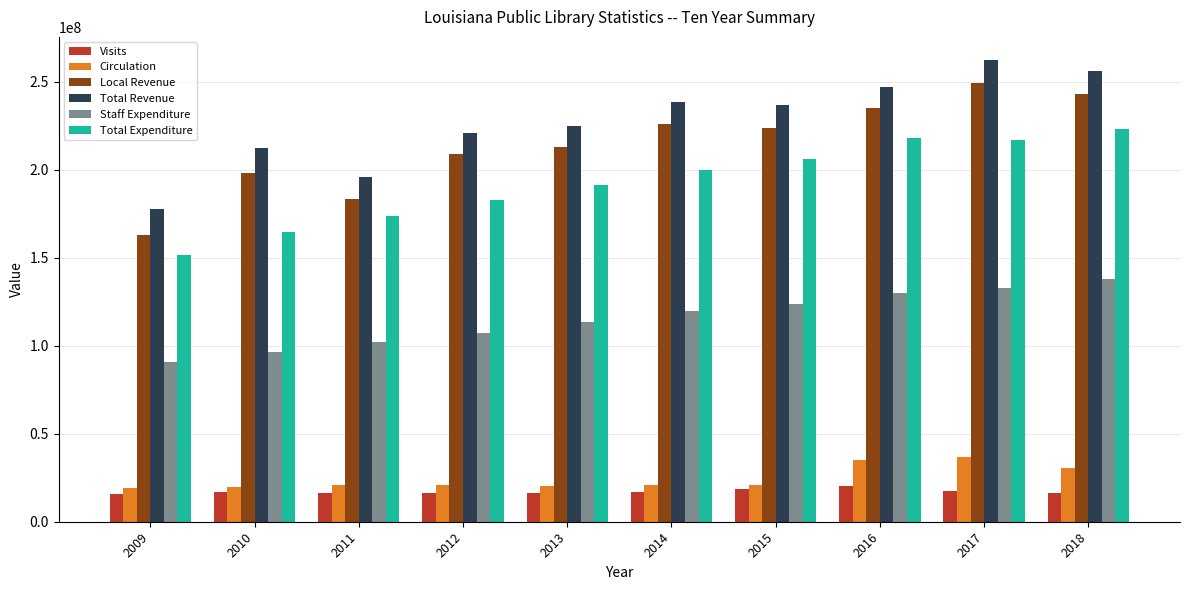

At which category does the chart reach its peak across all series?

2017